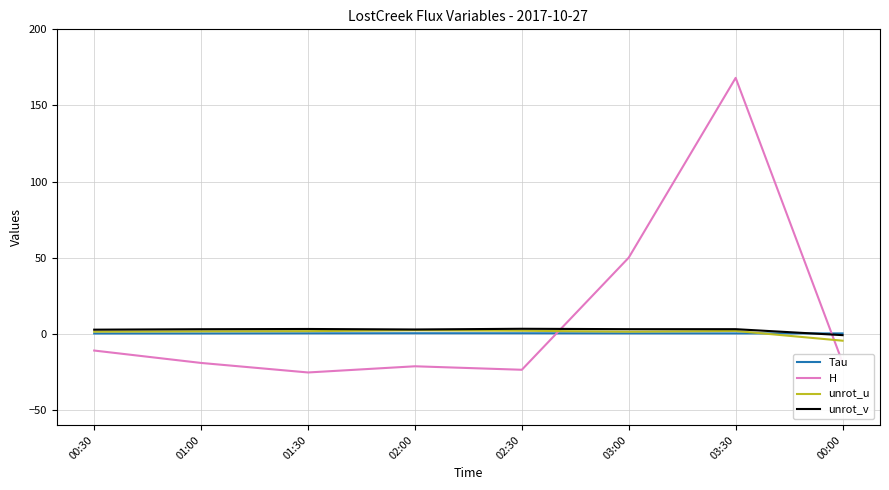

The value of Tau at 02:30 is 0.3. True or false?

True